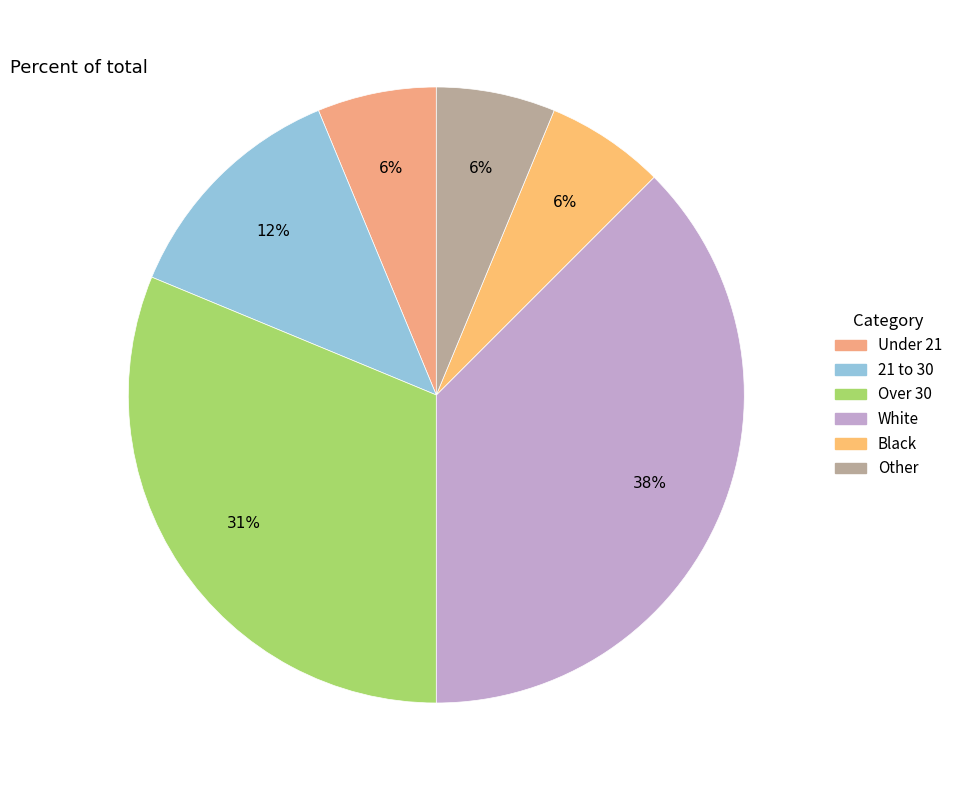

How many slices are in this pie chart?

6